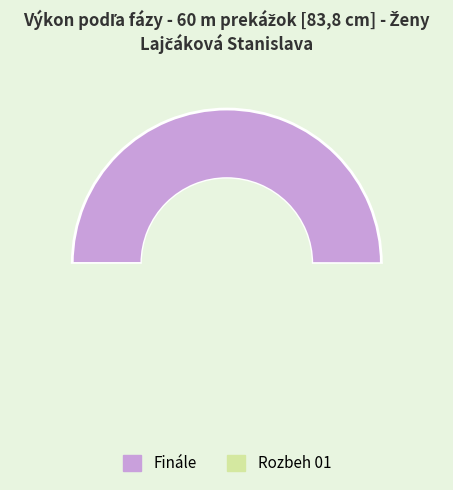

How many segments does this pie chart have?

2